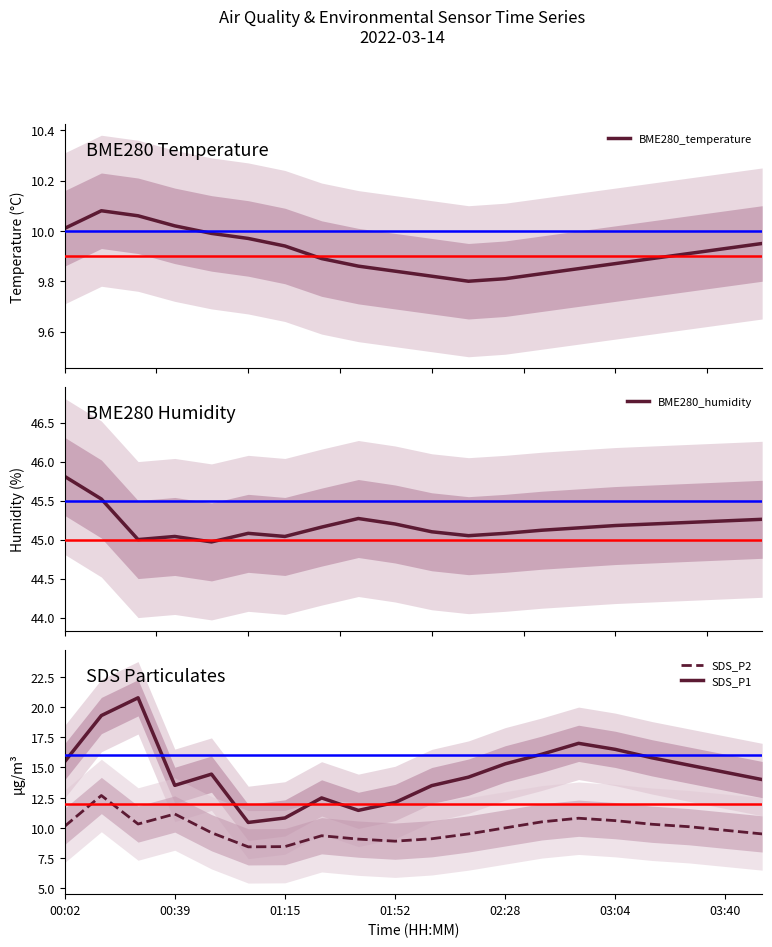

True or false: BME280_temperature and BME280_humidity cross at least once.

False